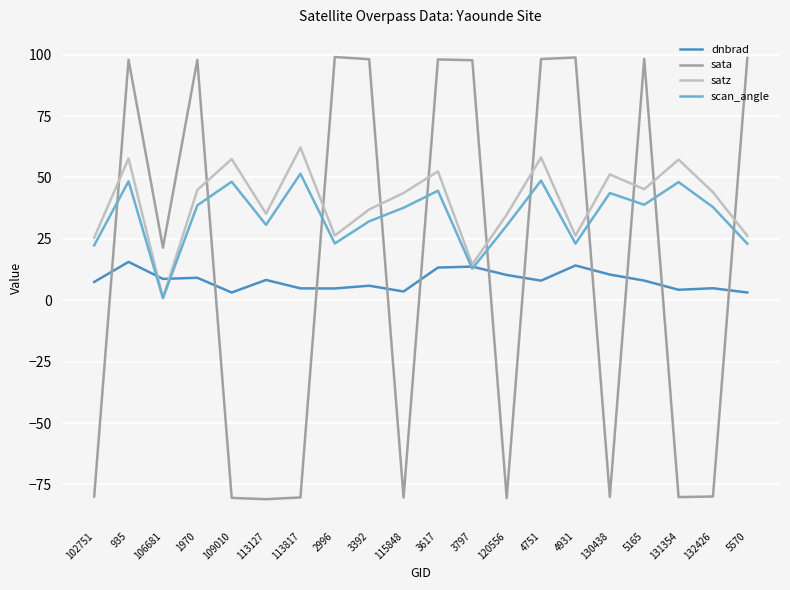

What position from the right is 3392?

12